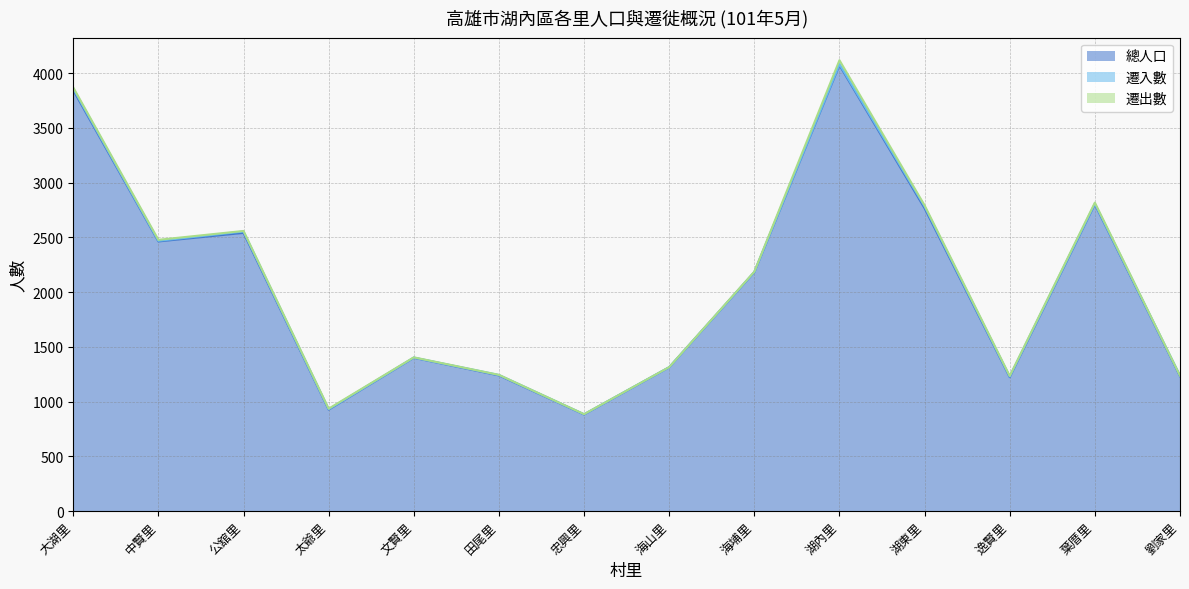

At which category does 遷出數 reach its first local valley?

逸賢里